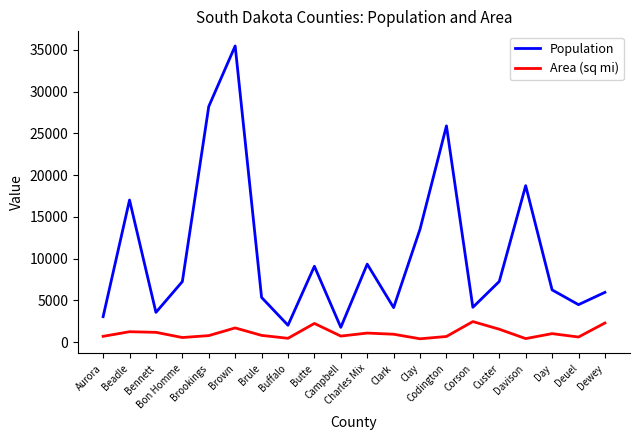

Where is the first local maximum for Population?

Beadle